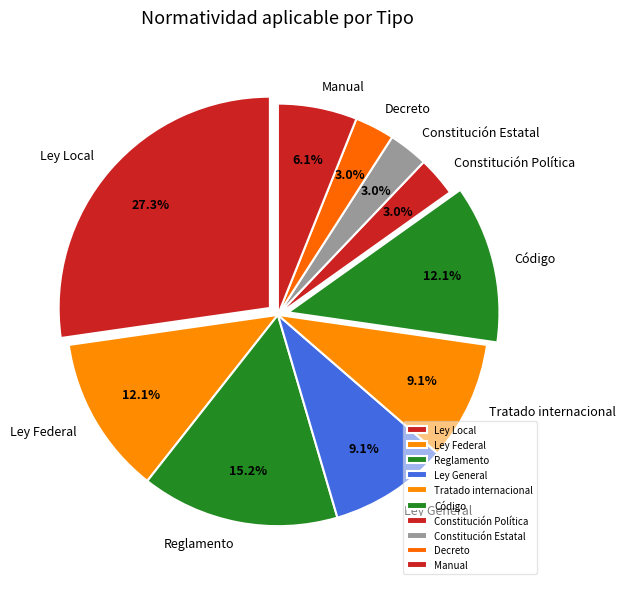

What is the largest slice in the pie chart?

Ley Local